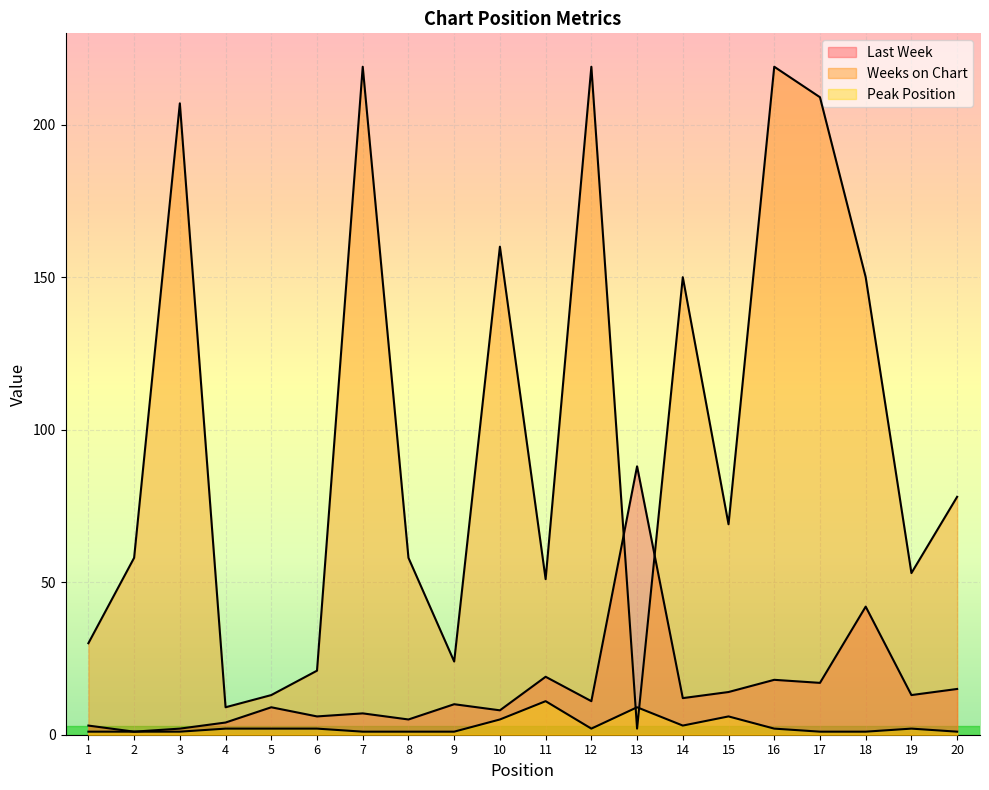

What is the value of the Weeks on Chart point at the 3rd from the left?

207